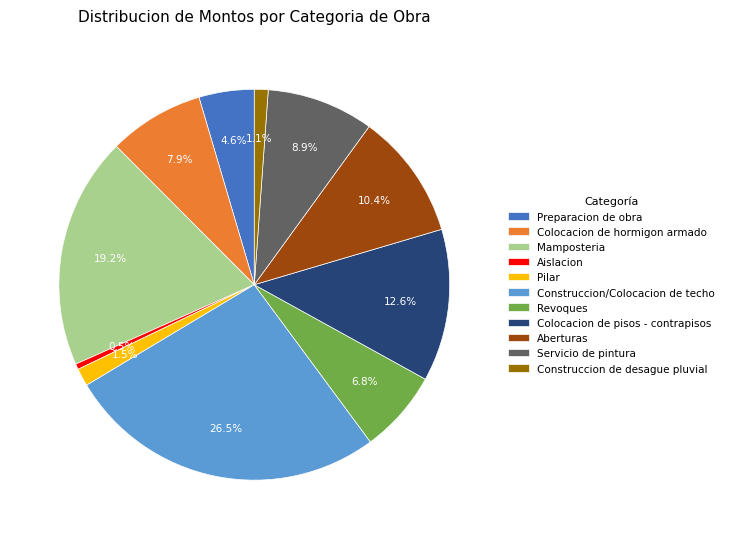

How much of the chart is everything except Revoques?

93.2%